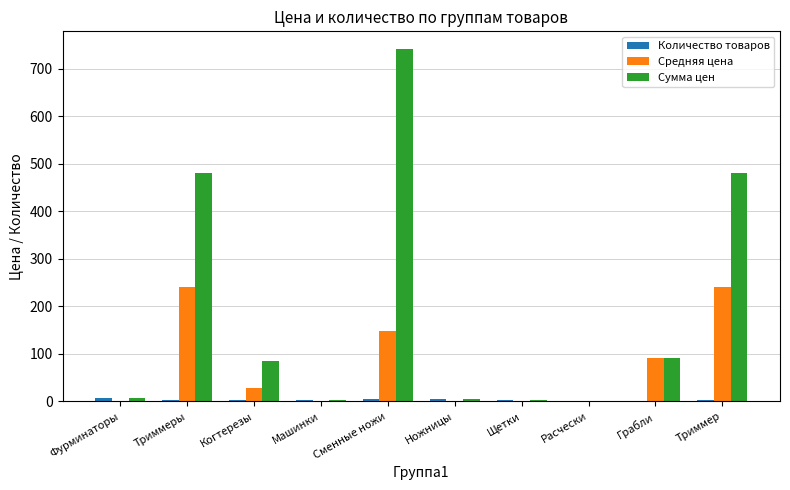

Count the number of categories in the chart.

10